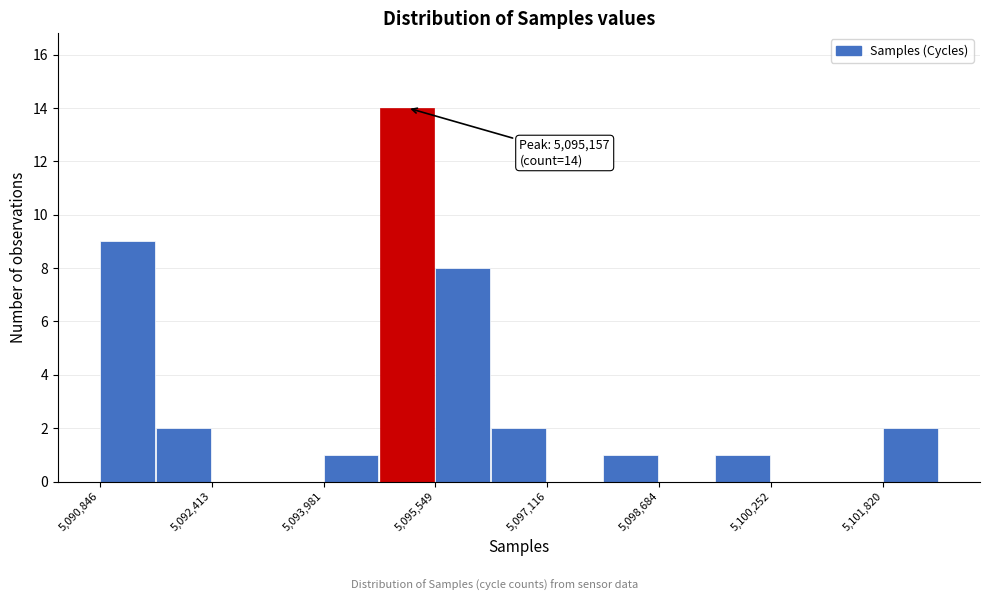

Around what value on the x-axis is the tallest bar? Give the approximate position of its centre, as read against the axis.

5095200